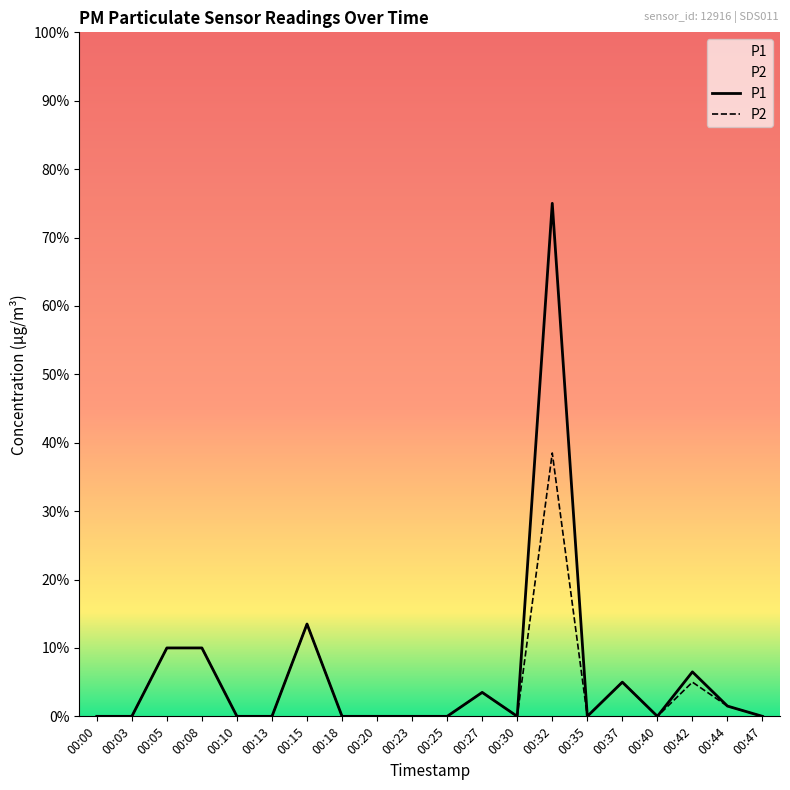

True or false: P1 and P2 intersect in this chart.

False